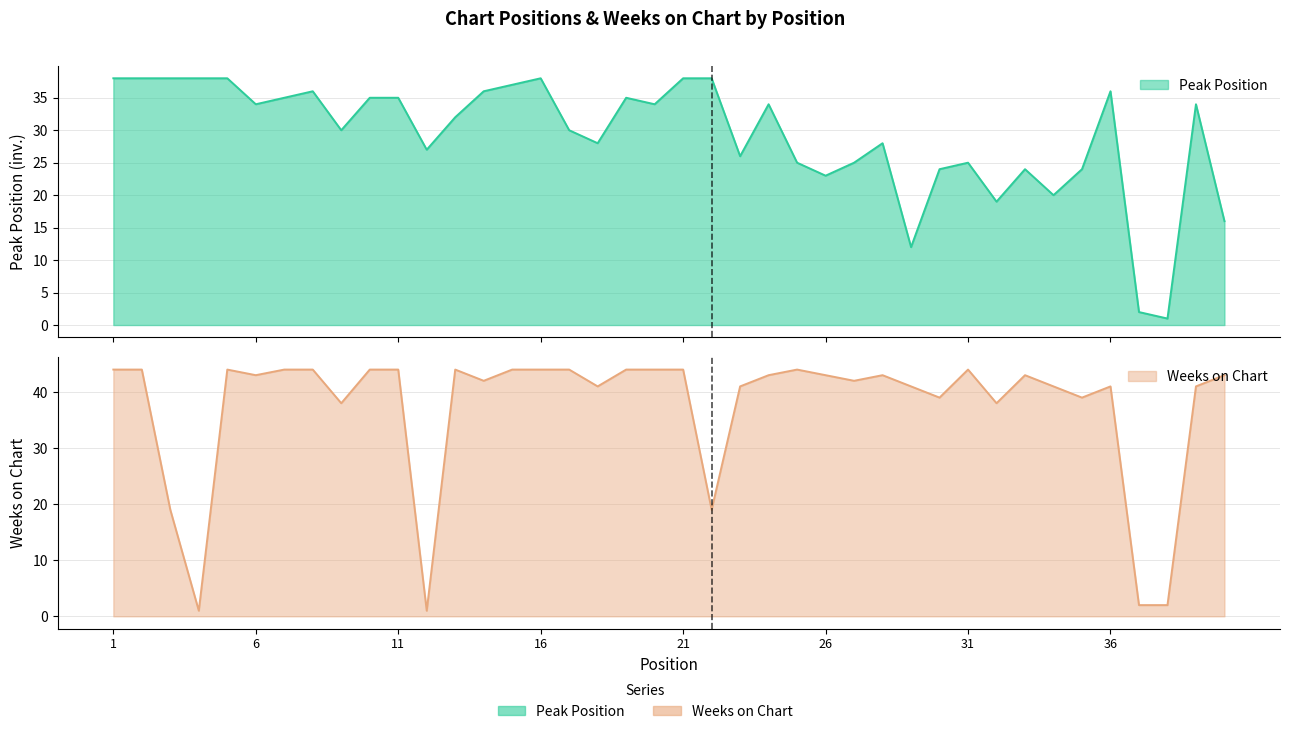

What is the average value of the Weeks on Chart series?

37